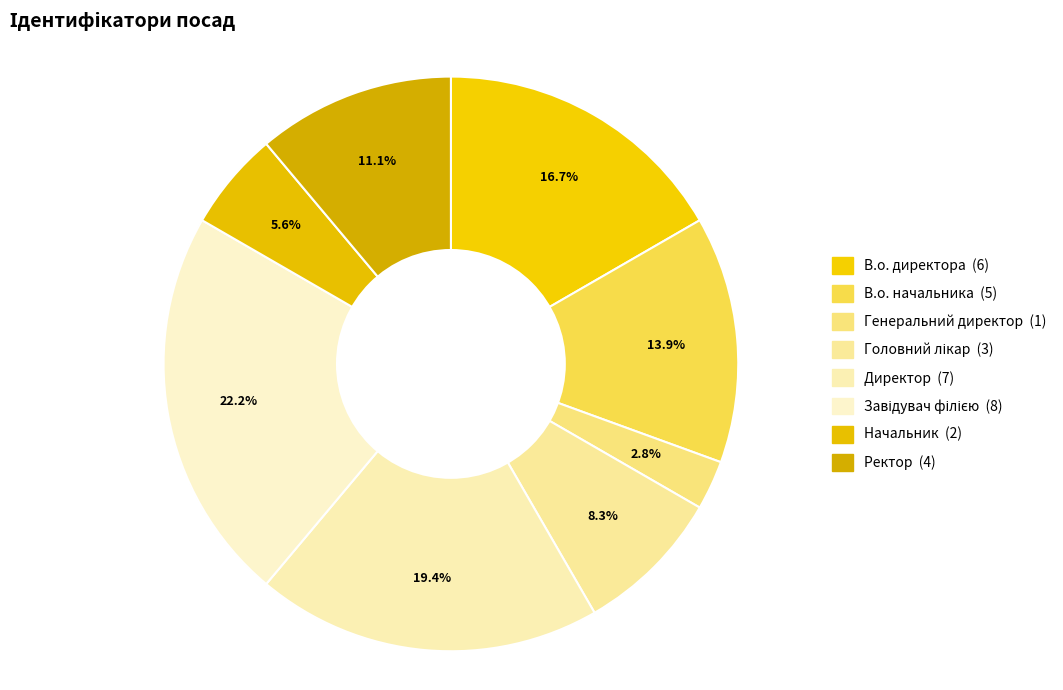

To the nearest percent, what is the average slice percentage?

12%